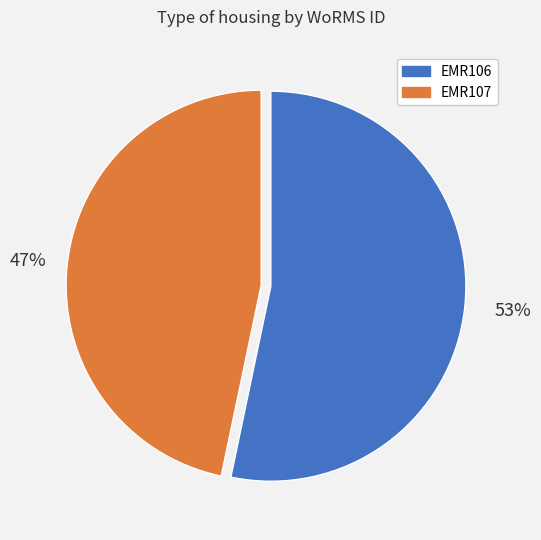

Which has a higher value, EMR106 or EMR107?

EMR106